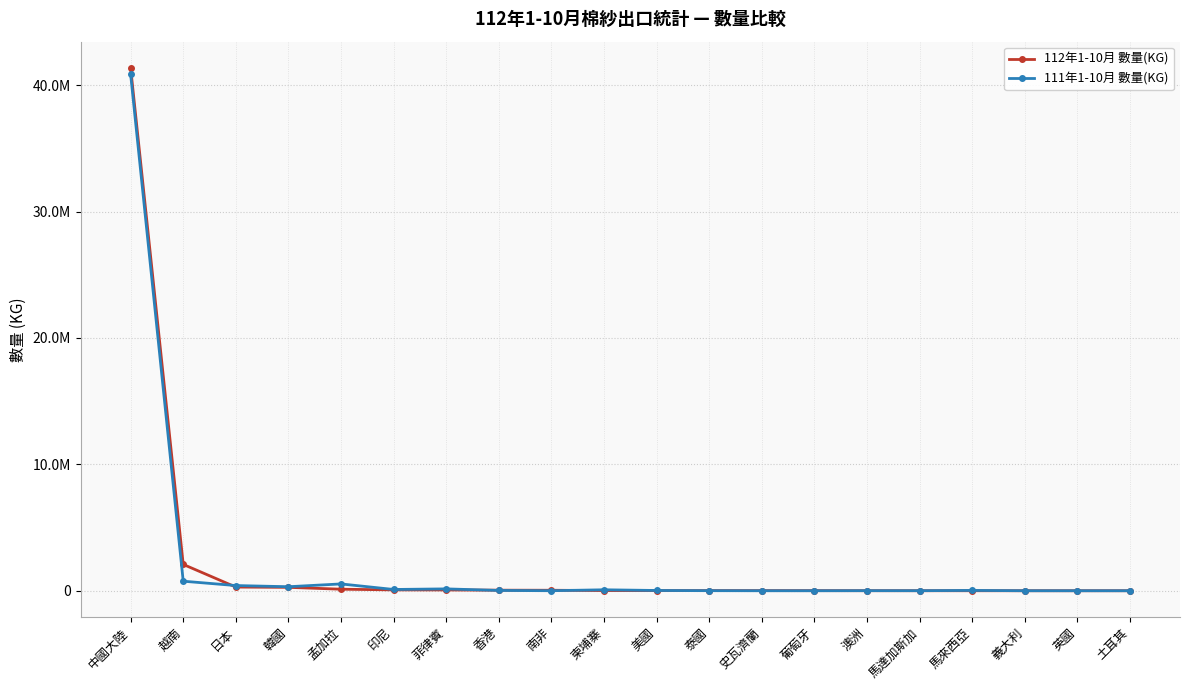

What are all the series names shown in the legend?

112年1-10月 數量(KG), 111年1-10月 數量(KG)